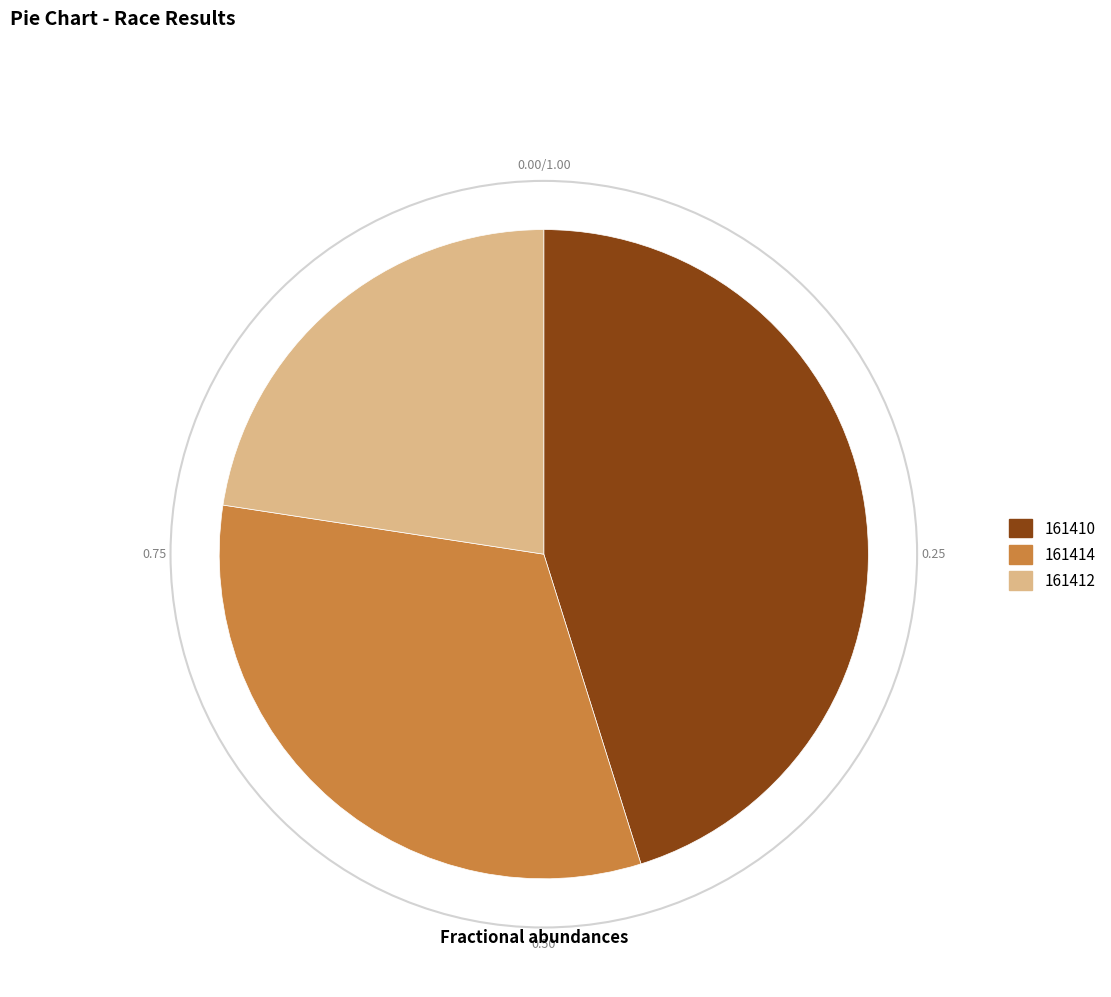

Is there a majority slice in this chart?

No